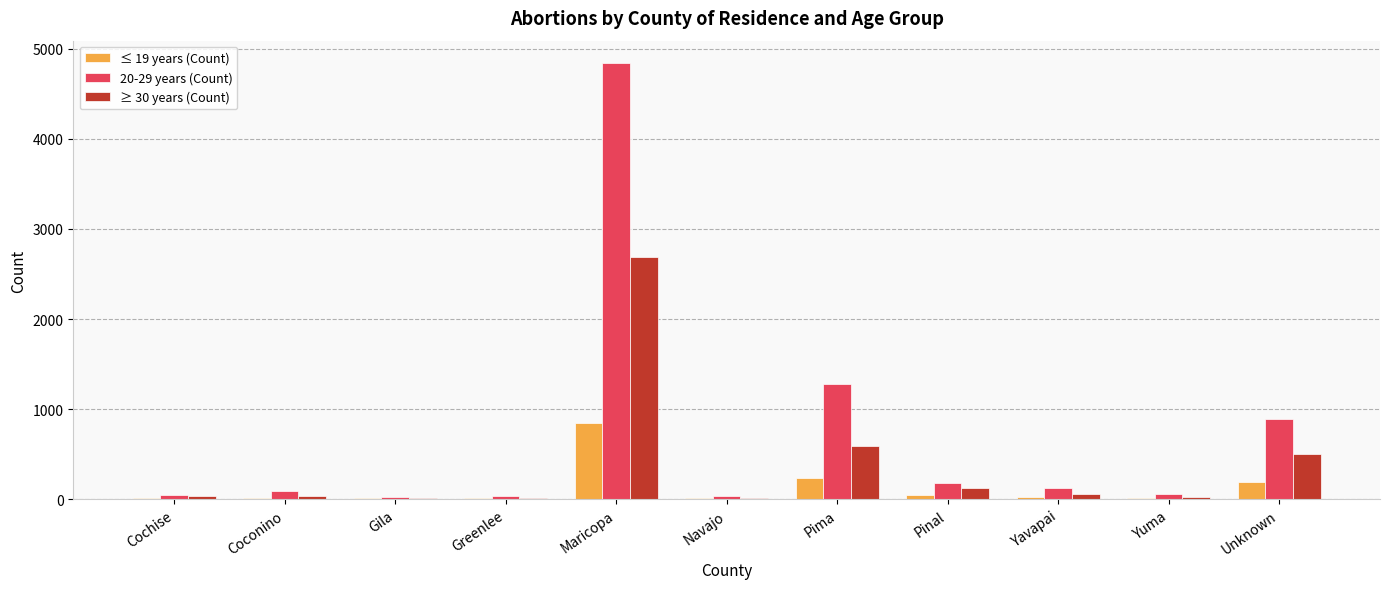

Which series has the largest total across all categories?

20-29 years (Count)